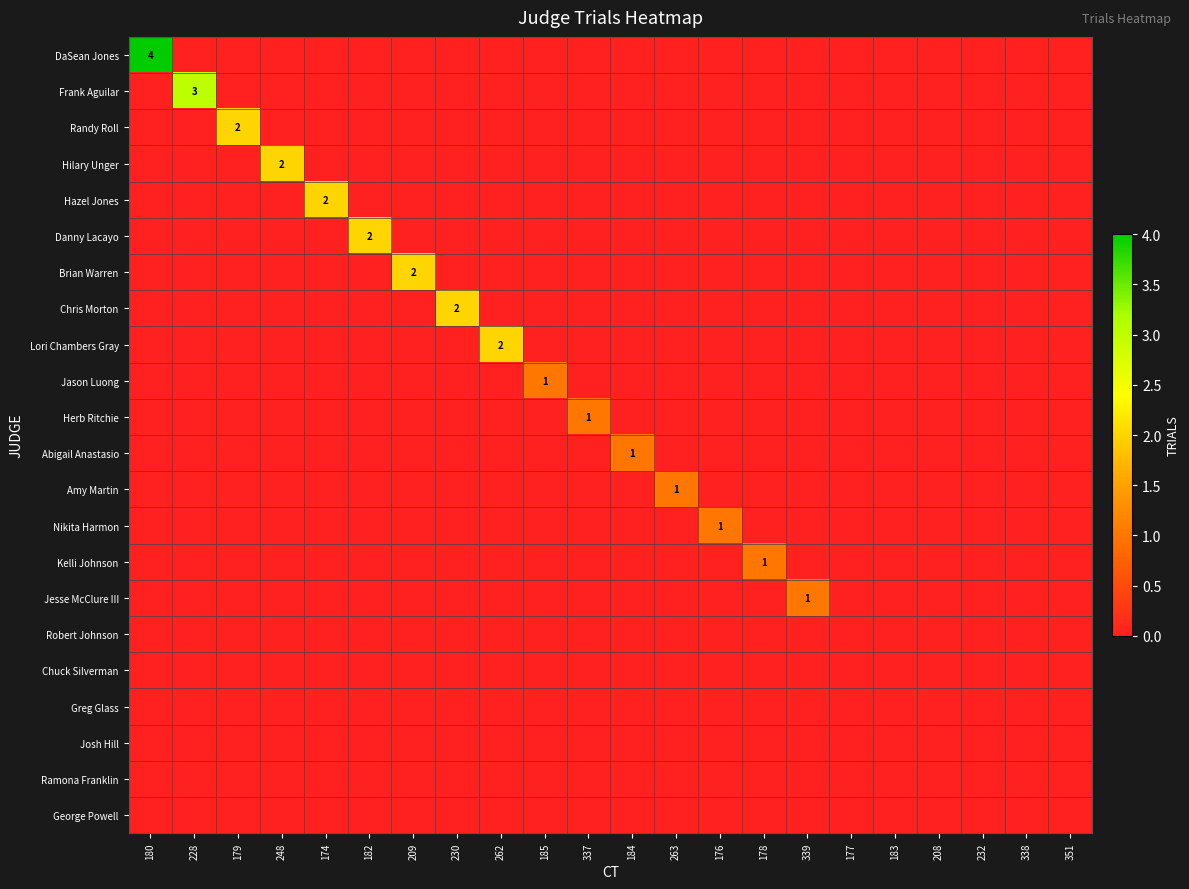

At which category is the sum across all series the highest?

180